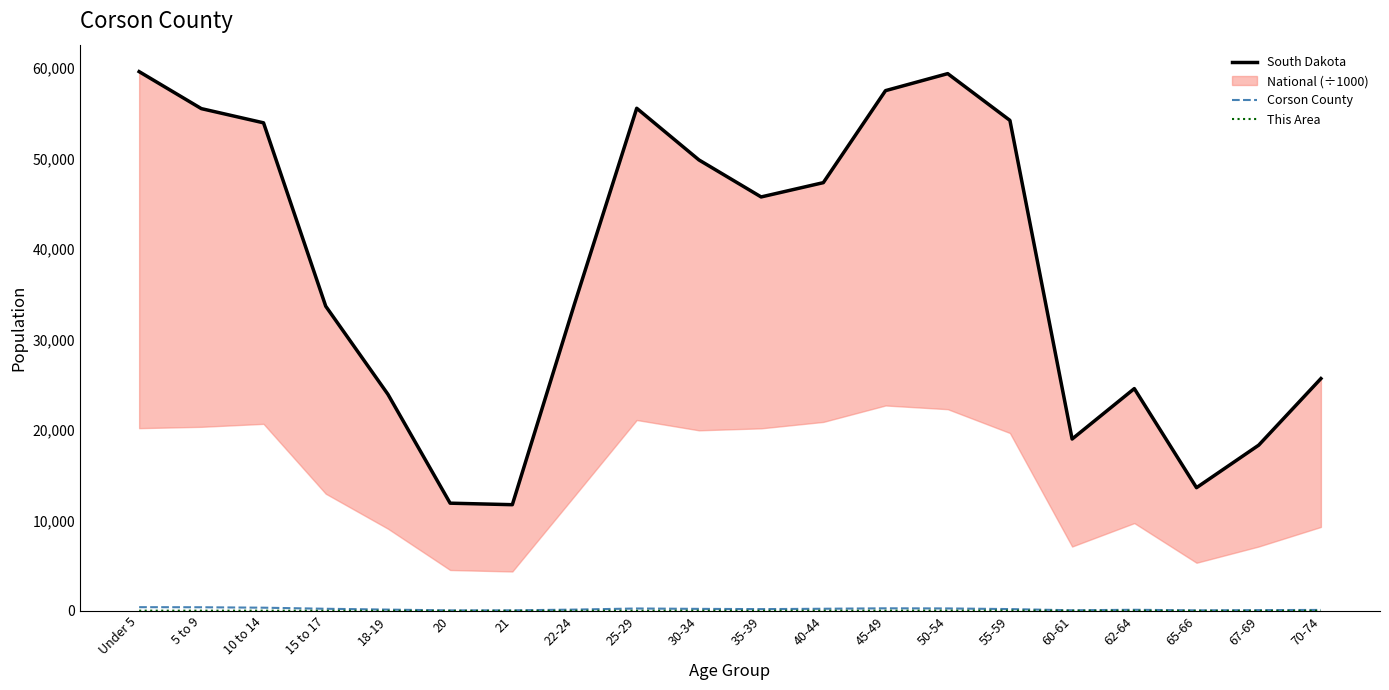

What is the sum of all This Area values?

278